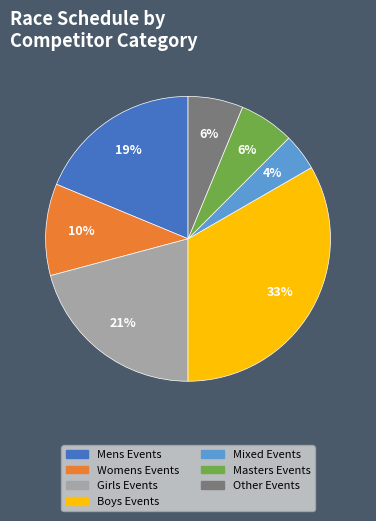

Is there any slice that represents more than half of the pie?

No